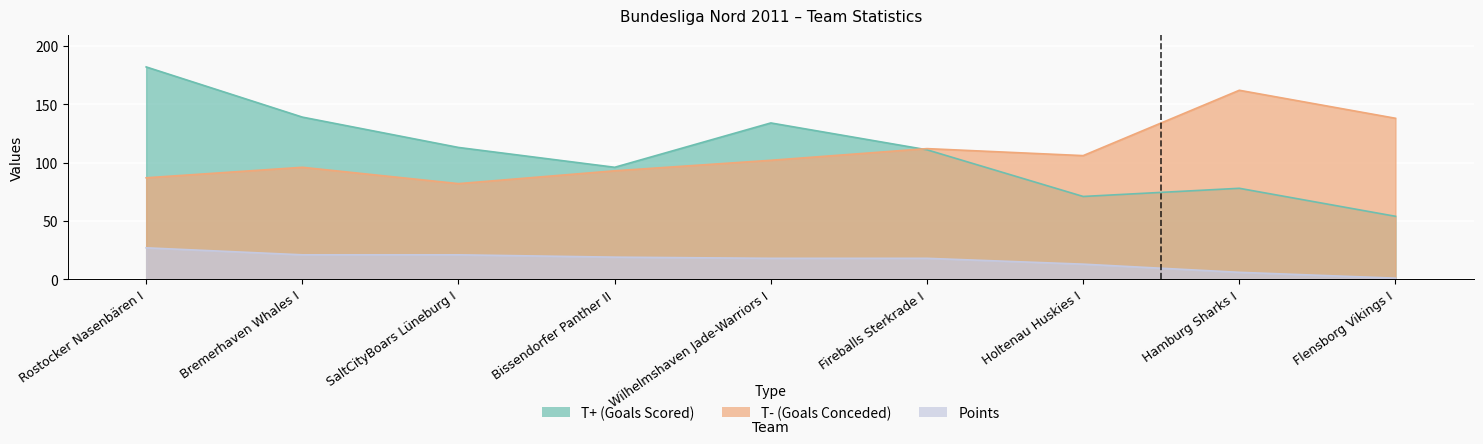

Which series has the widest spread of values?

T+ (Goals Scored)